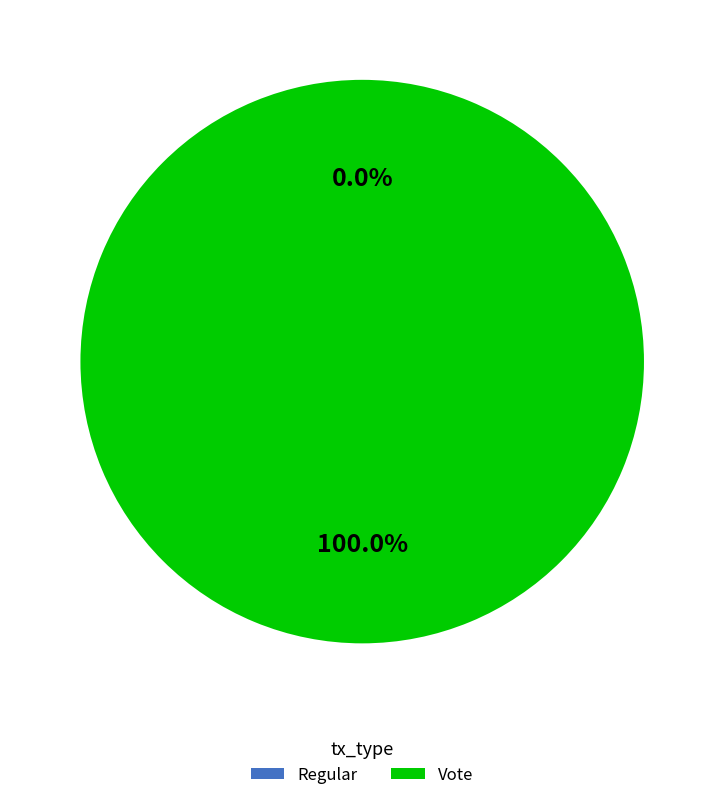

Does any single category account for the majority?

Yes